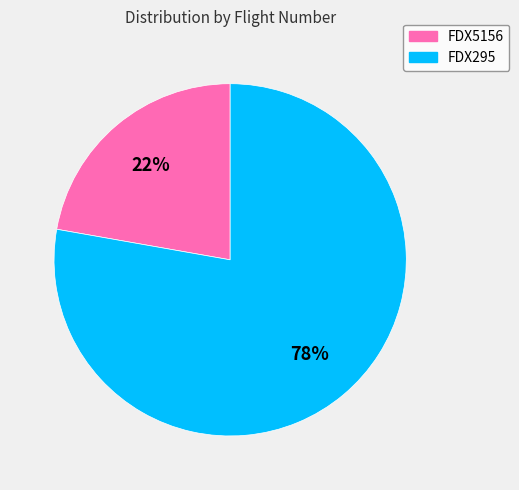

Which category accounts for the majority?

FDX295